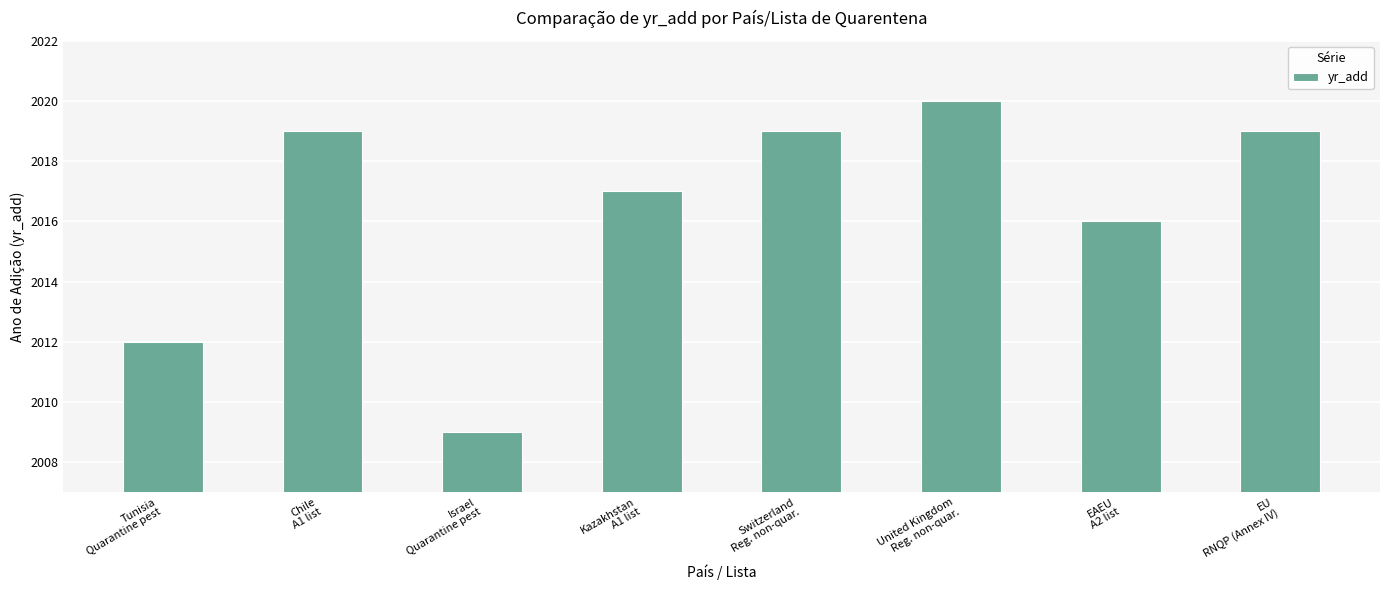

What is the smallest value displayed?

2009